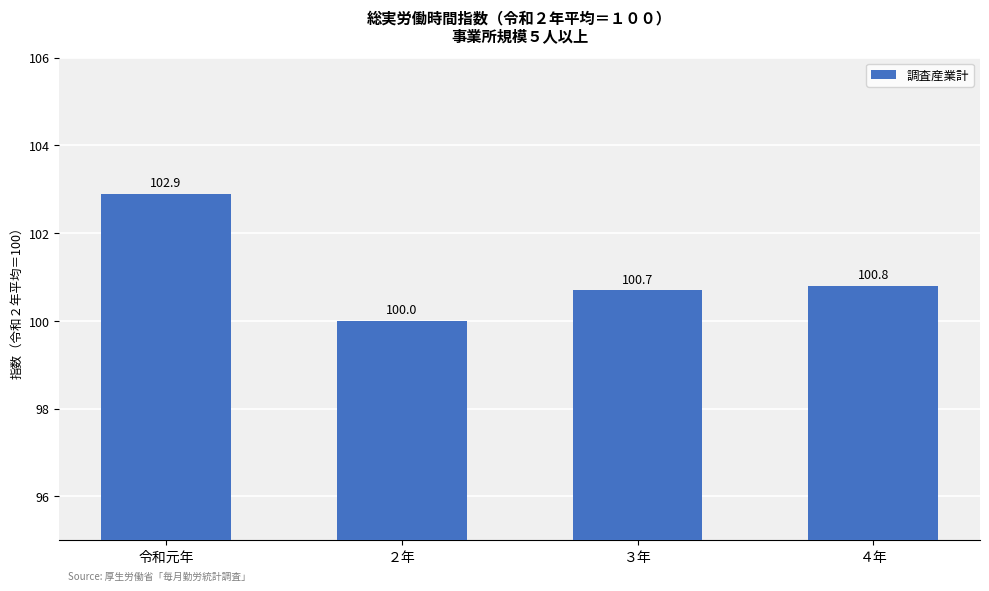

What is the approximate value at ３年?

100.7